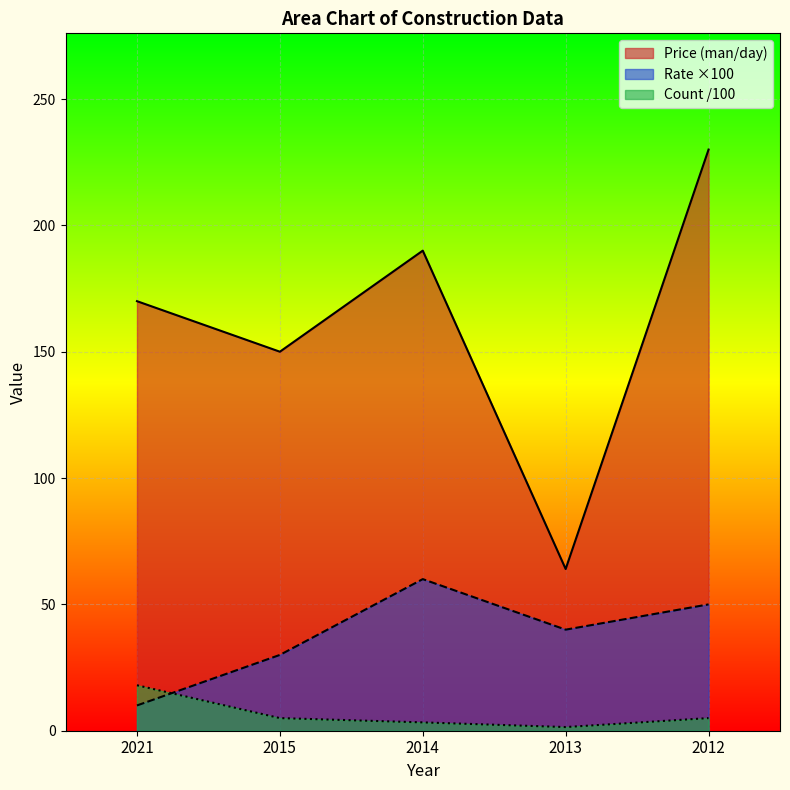

List the series in order of their overall mean, highest first.

Price (man/day), Rate ×100, Count /100